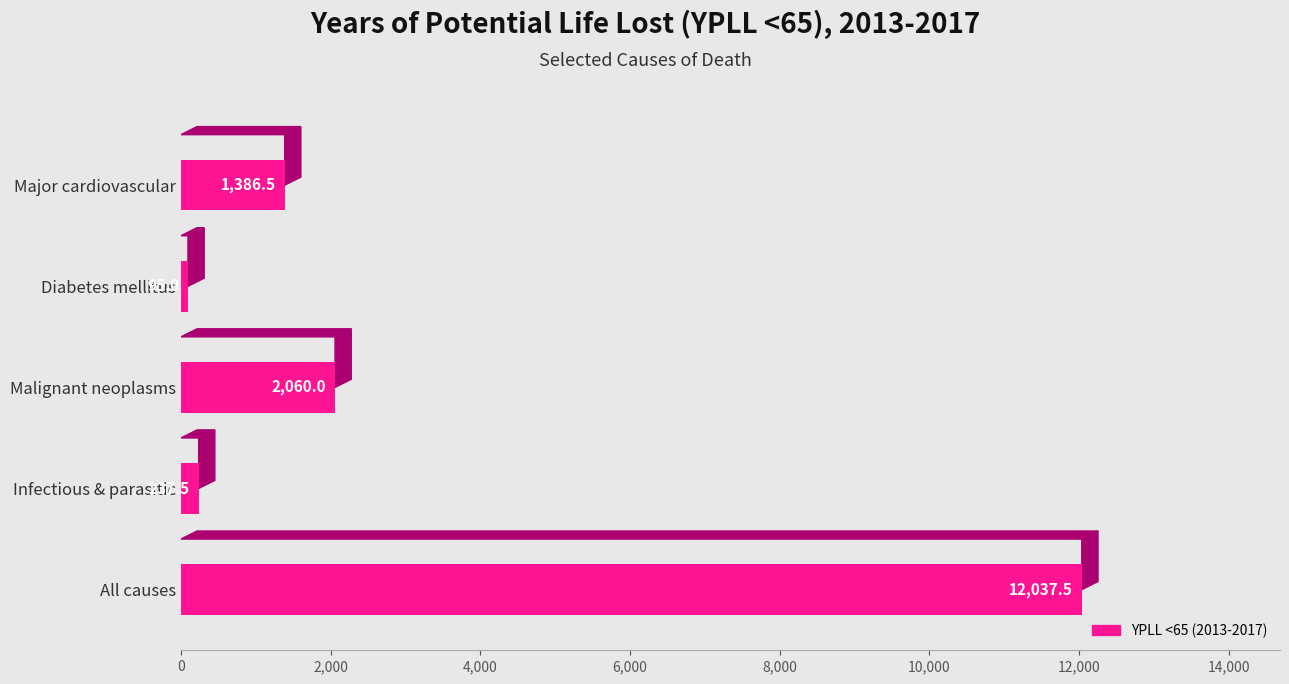

At which category does the chart reach its minimum across all series?

Diabetes mellitus